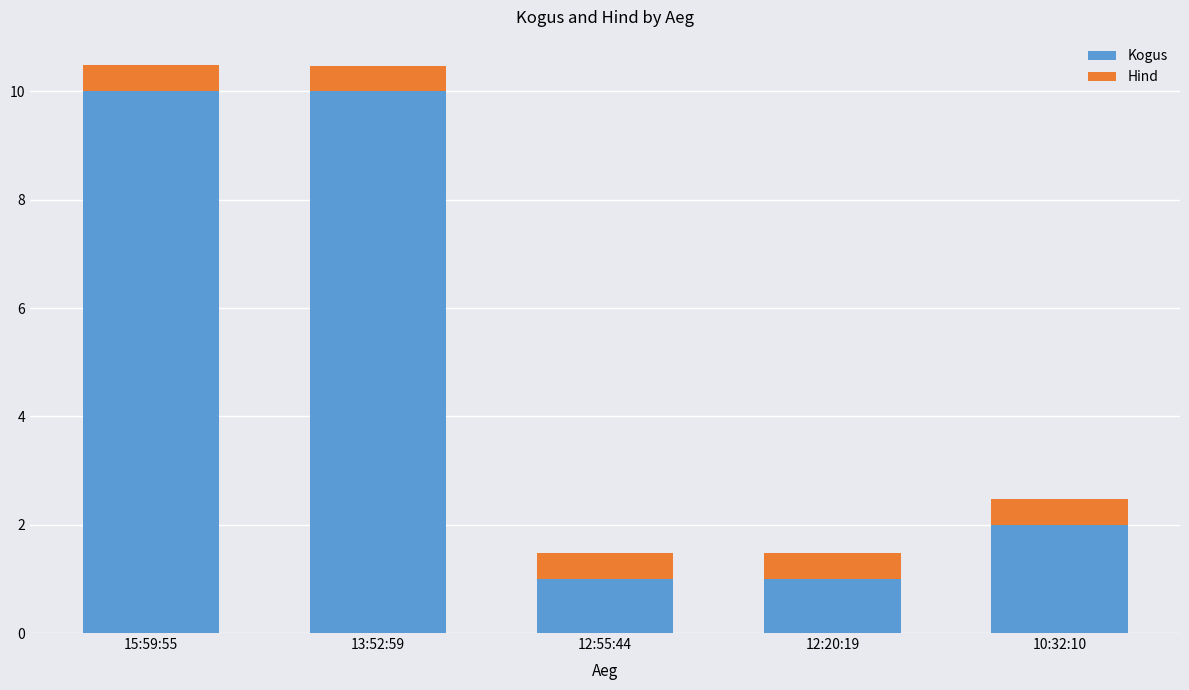

Reading right to left, transcribe the values for Kogus.

2.0	1.0	1.0	10.0	10.0